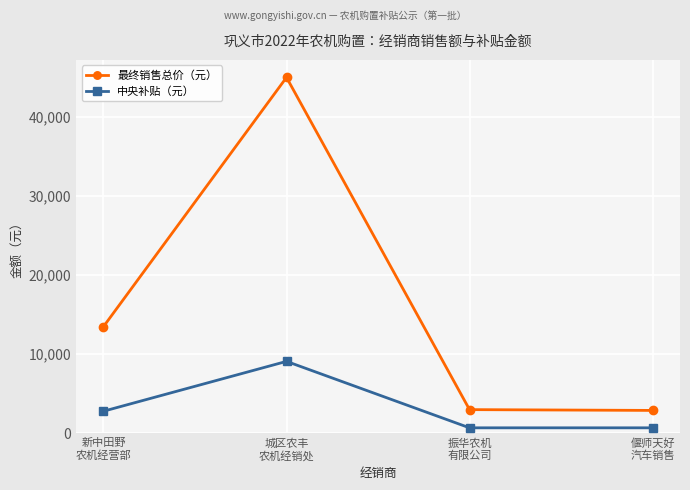

Which series has the largest total across all categories?

最终销售总价（元）